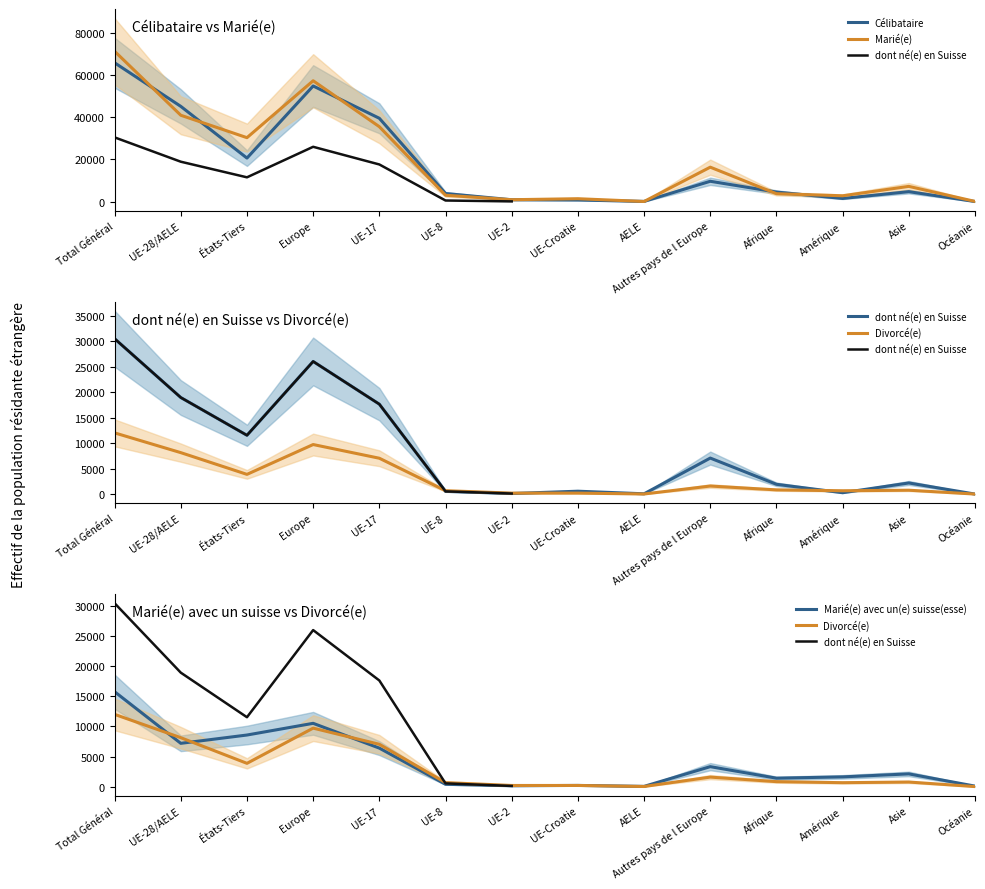

At which label is Marié(e) avec un(e) suisse(esse) closest to 7911?

États-Tiers